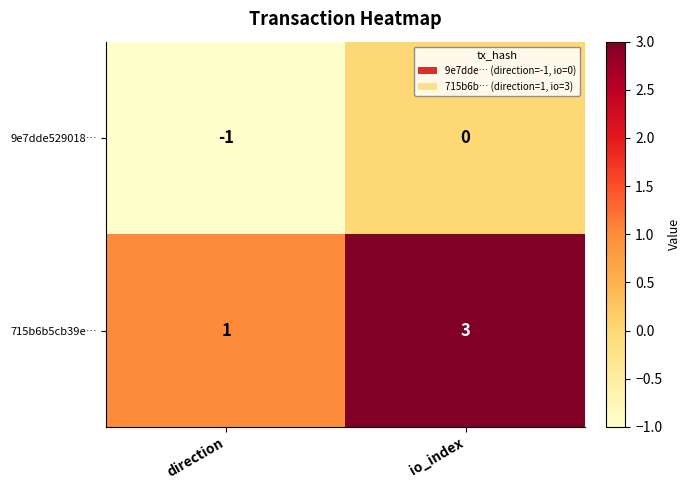

Rank the series by their maximum value, from lowest to highest.

9e7dde529018…, 715b6b5cb39e…